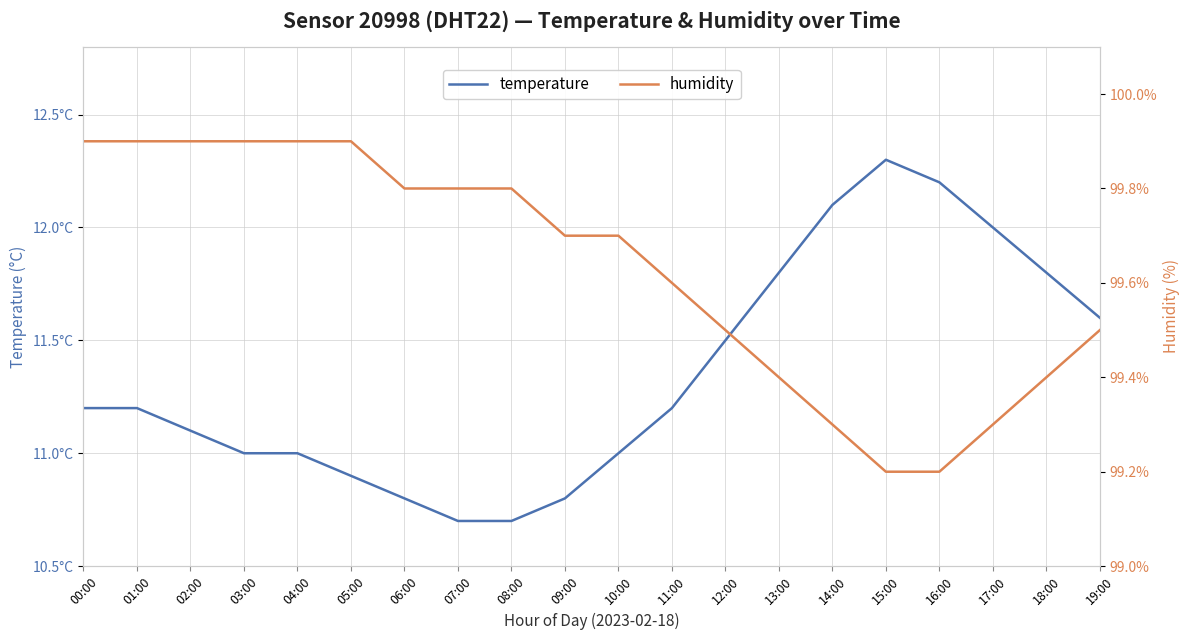

Between 01:00 and 07:00, which series saw the biggest shift?

temperature